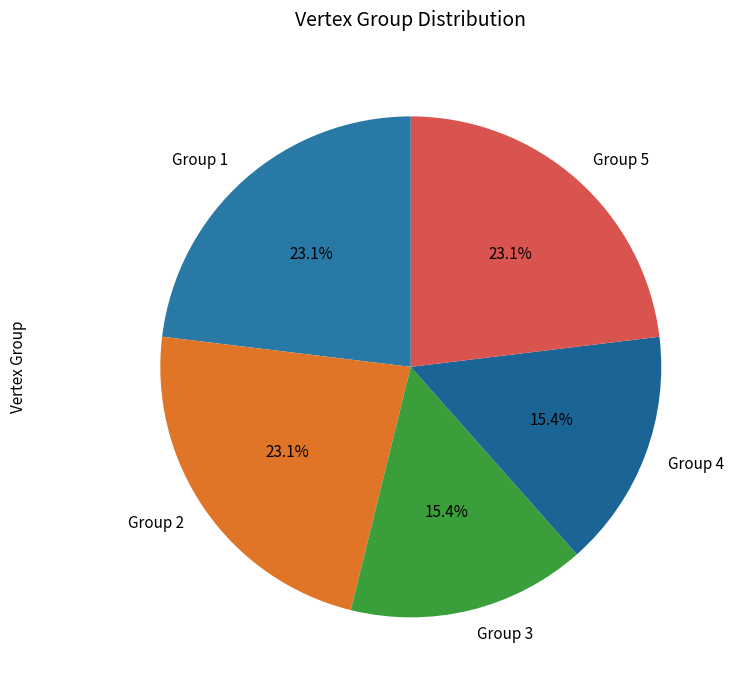

Combined, do Group 3 and Group 4 account for over 50%?

No